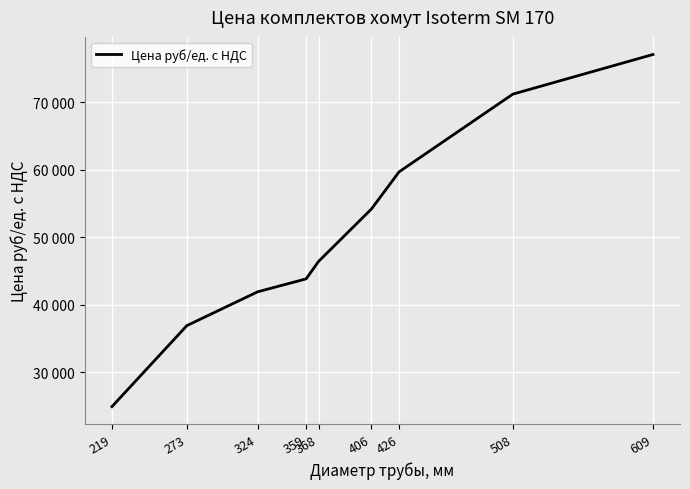

What is the value of the 8th point from the left?

71199